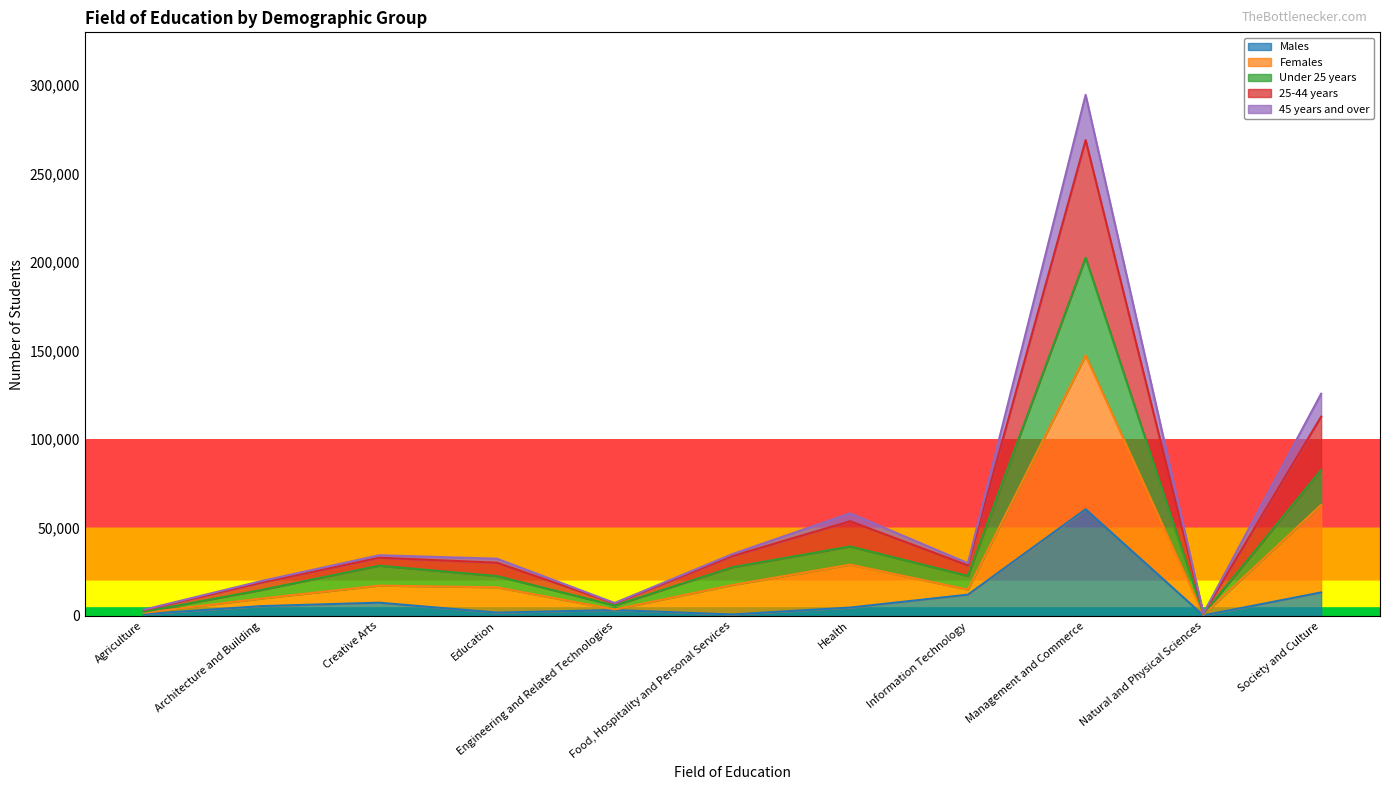

Which series has the widest spread of values?

25-44 years